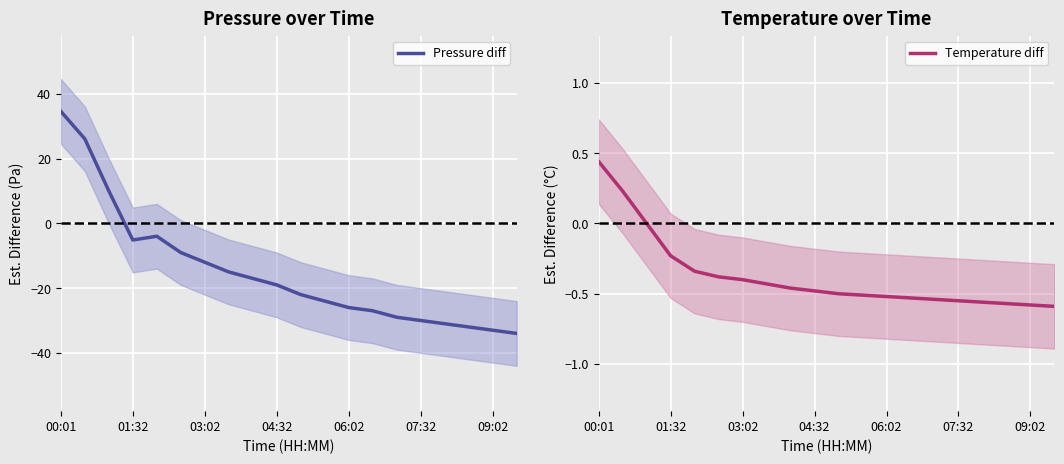

What is the difference between the Pressure diff values at 09:02 and 01:32?

27.9